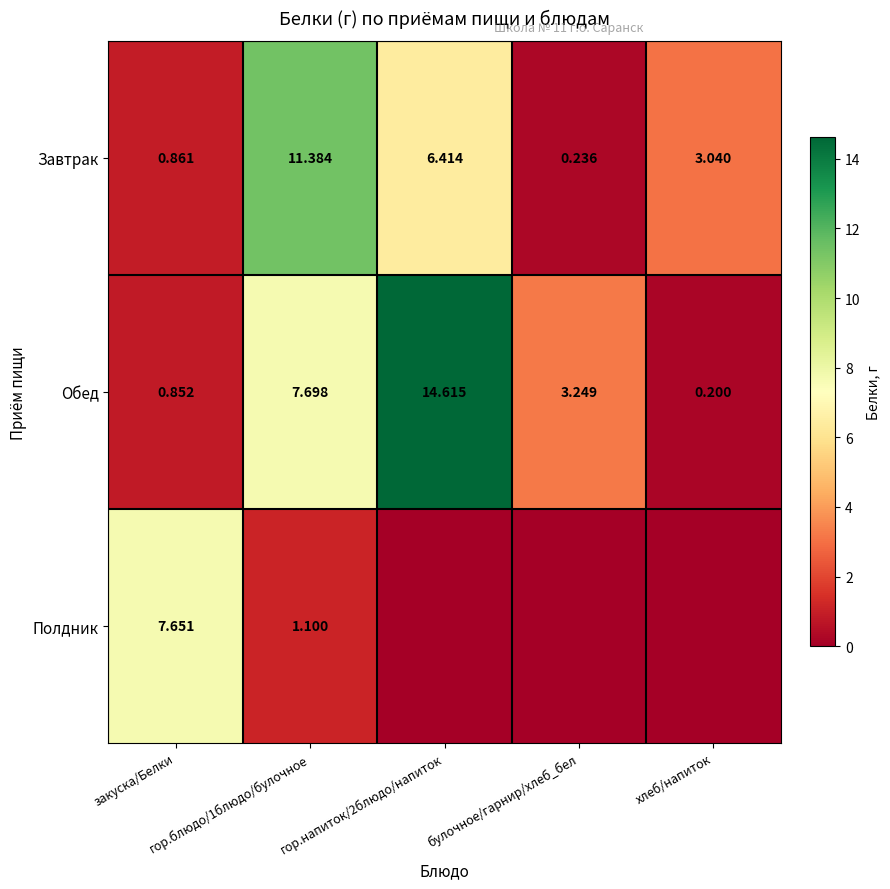

What value does the Завтрак series have at булочное/гарнир/хлеб_бел?

0.2